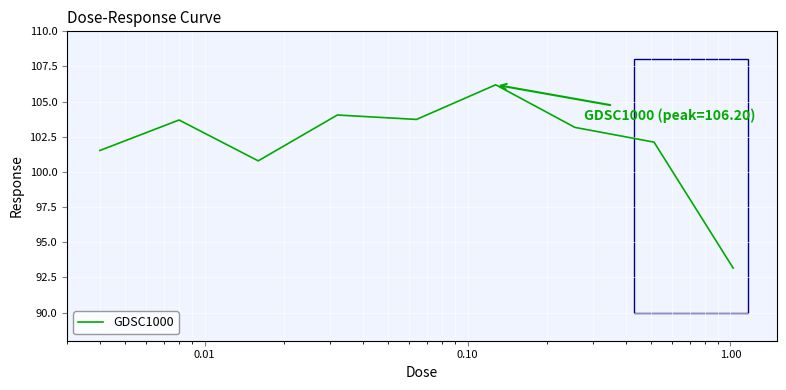

What is the greatest value displayed?

106.2